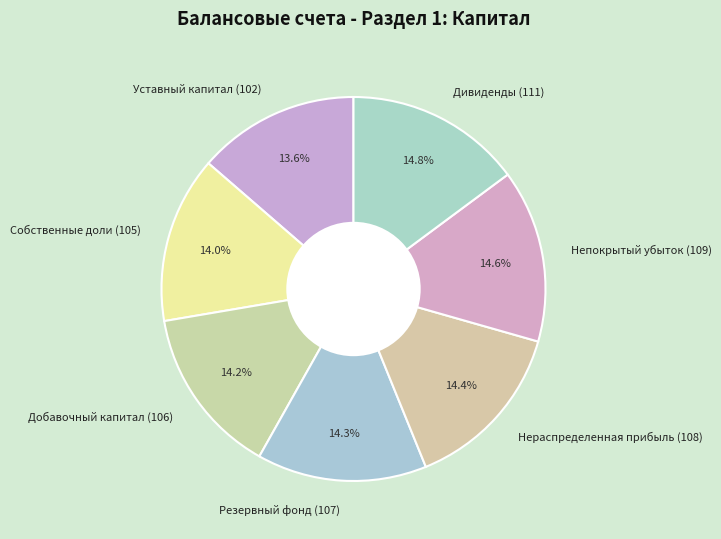

What is the ratio of the value at Уставный капитал (102) to the value at Собственные доли (105)?

1.0